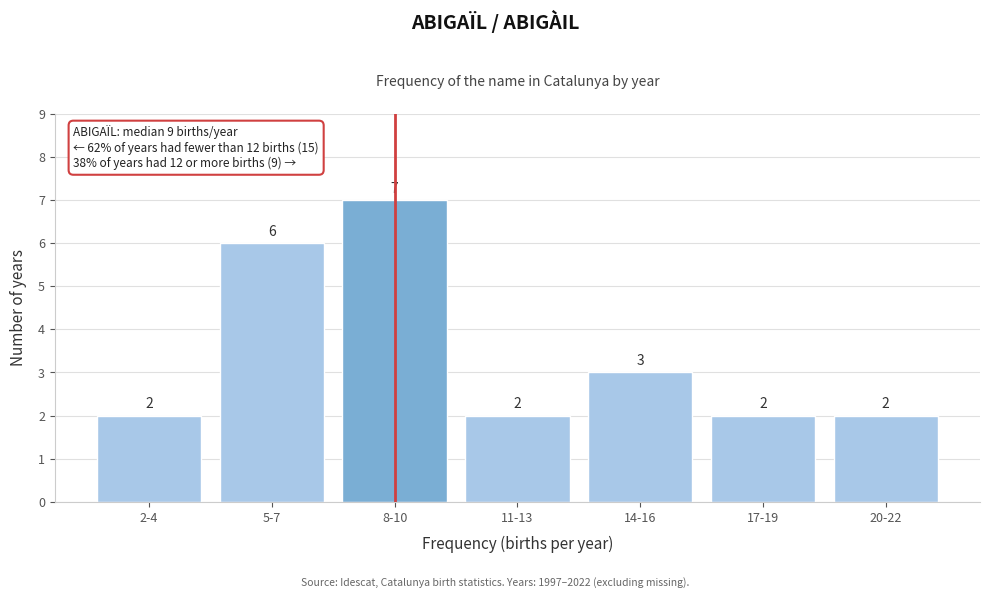

Reading left to right, transcribe all the data shown in this chart.

2-4=2	5-7=6	8-10=7	11-13=2	14-16=3	17-19=2	20-22=2